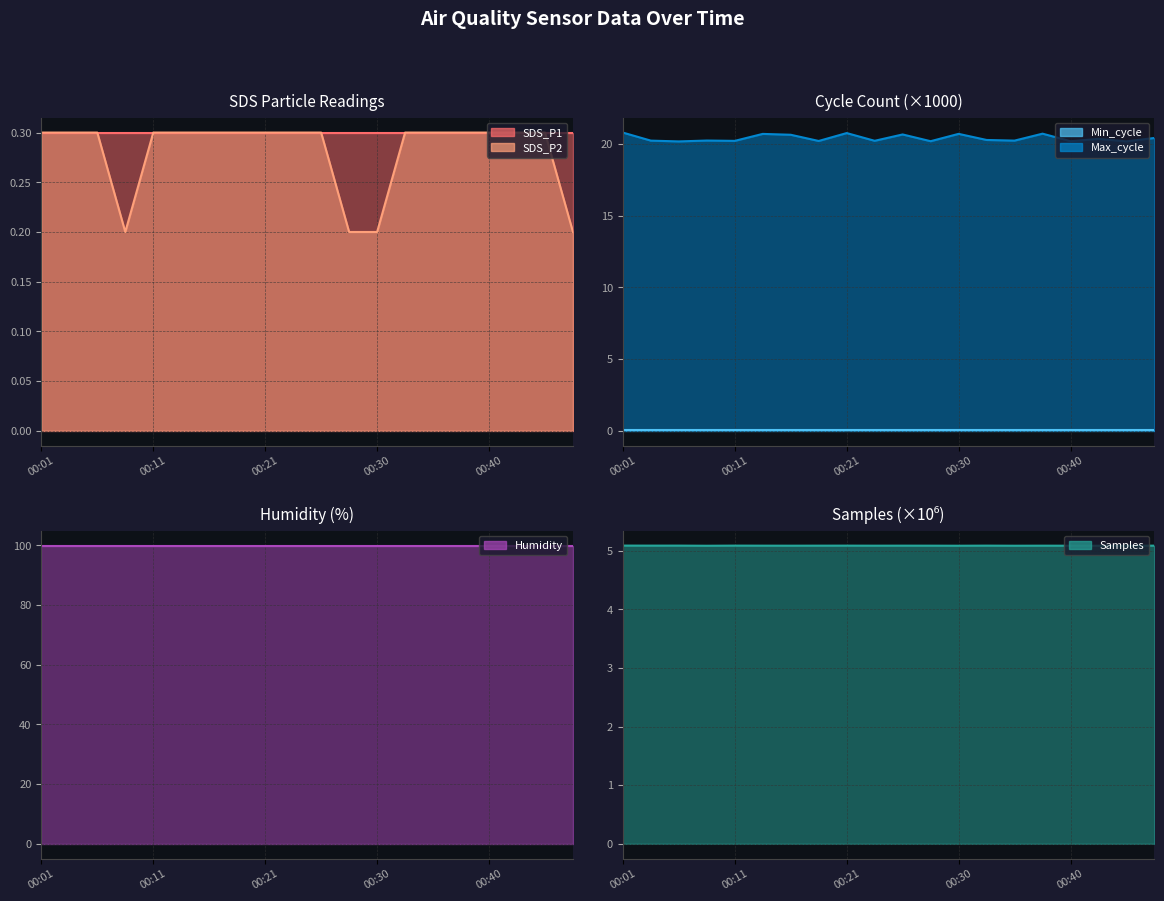

What position from the right is 11?

9